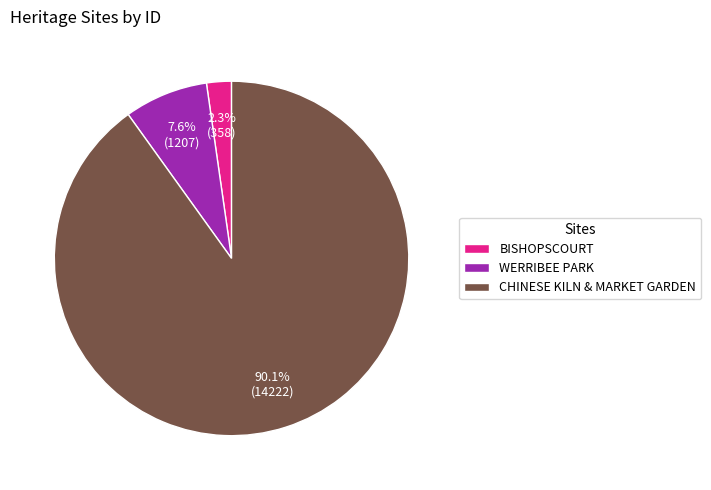

How many segments does this pie chart have?

3